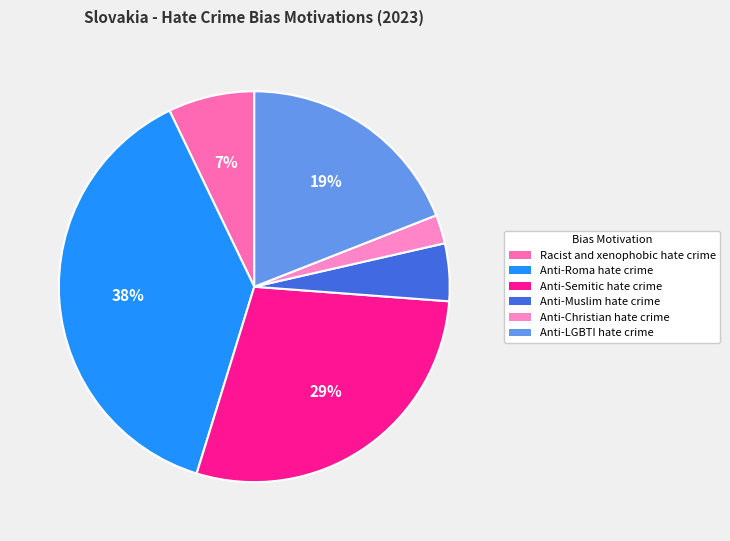

To the nearest percent, what portion does Anti-Semitic hate crime represent?

29%